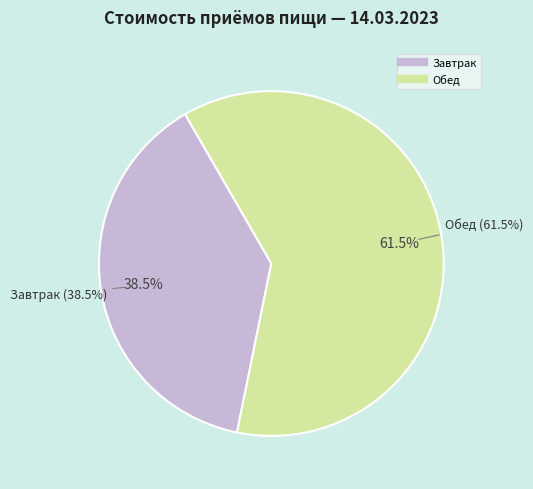

Is it true that 5 is 10% of the pie?

False